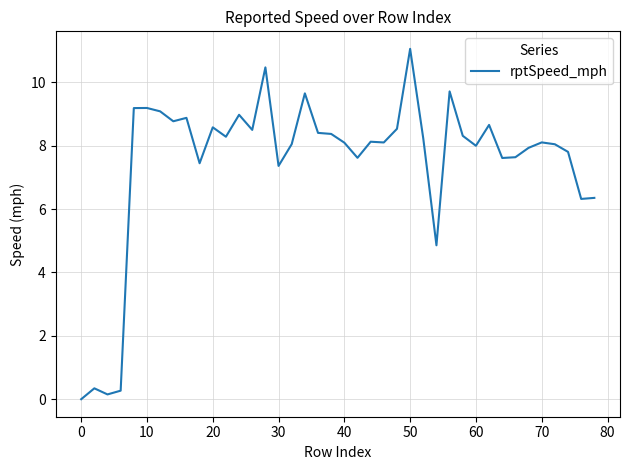

Which category has the highest value across all series?

50